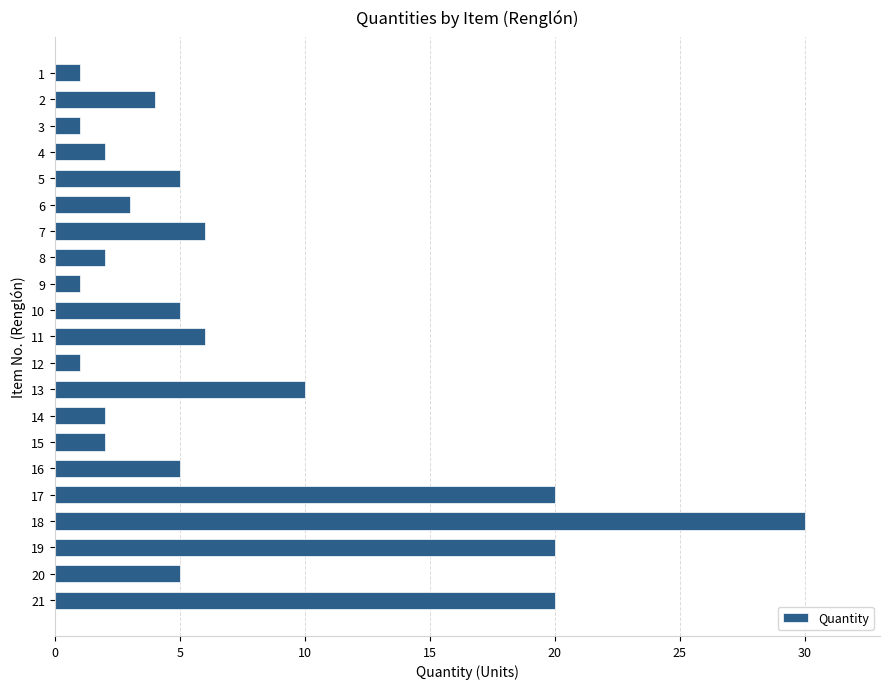

Reading top to bottom, list all the values displayed in this chart.

1=1	2=4	3=1	4=2	5=5	6=3	7=6	8=2	9=1	10=5	11=6	12=1	13=10	14=2	15=2	16=5	17=20	18=30	19=20	20=5	21=20